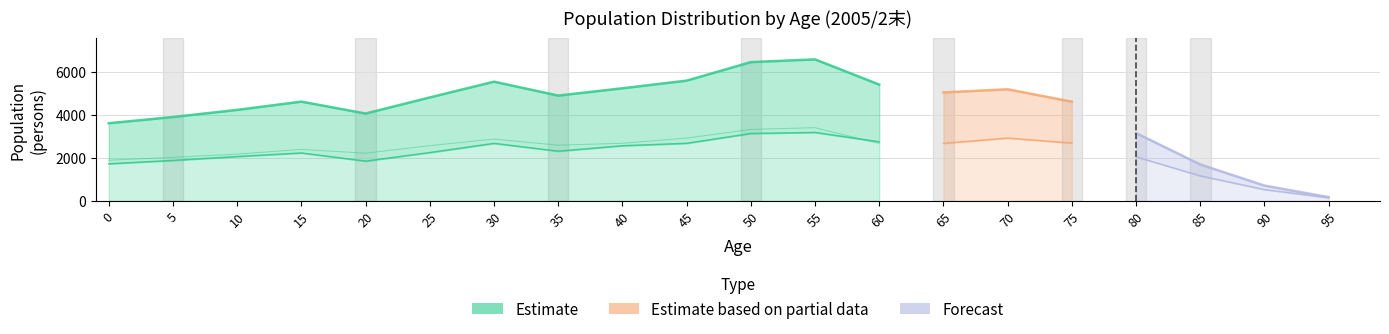

True or false: Male and Female cross at least once.

False